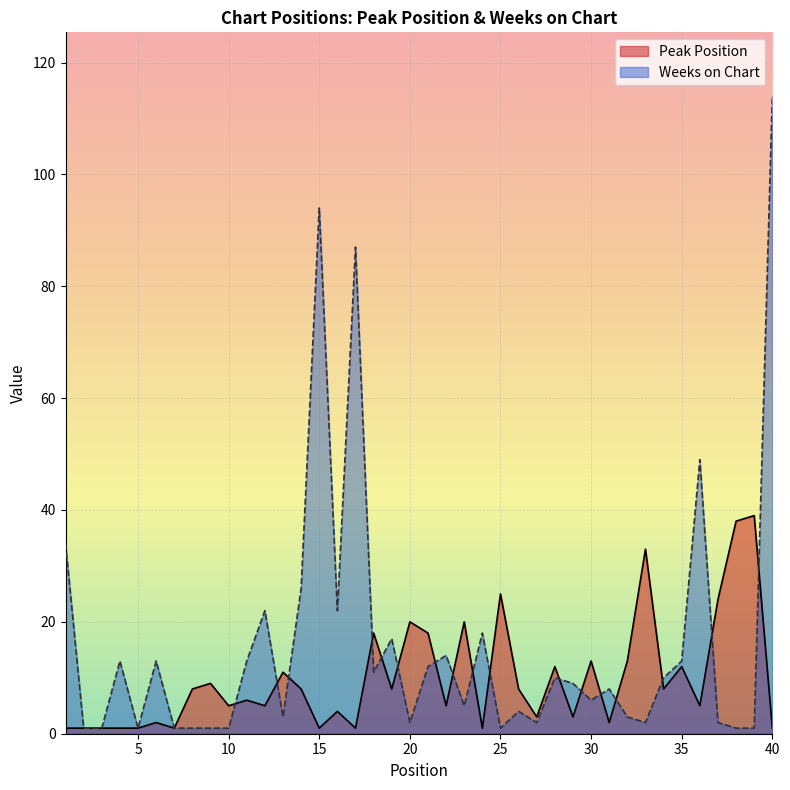

In Peak Position, how many points are higher than both neighbors (excluding endpoints)?

14